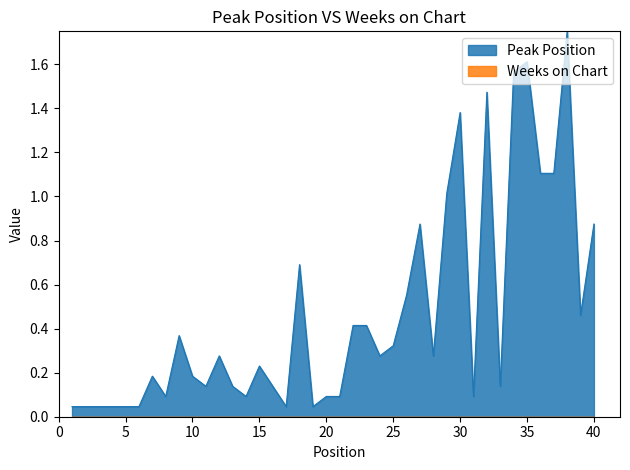

List the labels in order of value, smallest first.

1, 2, 3, 4, 5, 6, 17, 19, 8, 14, 20, 21, 31, 11, 13, 16, 33, 7, 10, 15, 12, 24, 28, 25, 9, 22, 23, 39, 26, 18, 27, 40, 29, 36, 37, 30, 32, 34, 35, 38